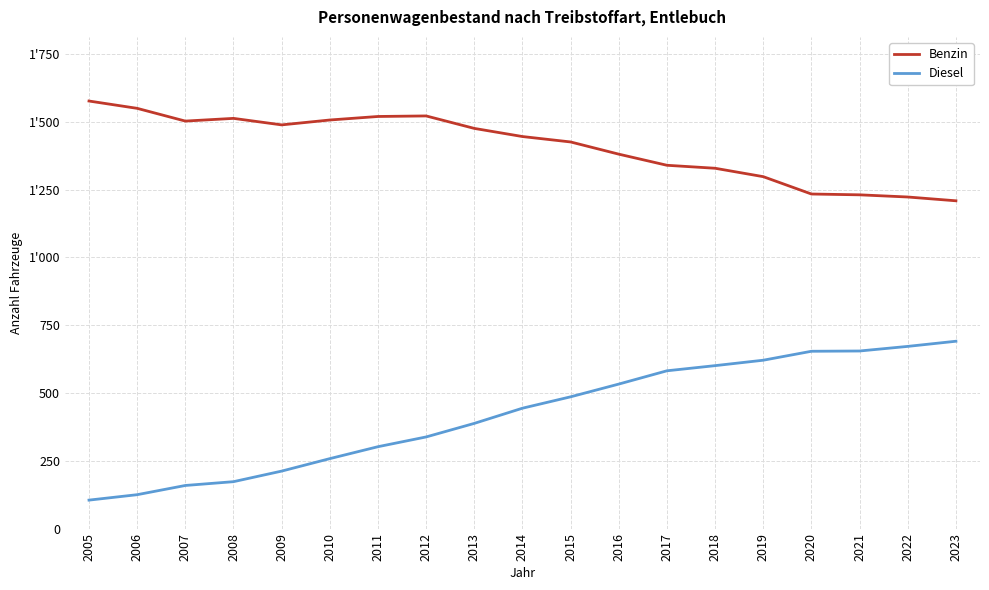

True or false: Diesel and Benzin intersect in this chart.

False